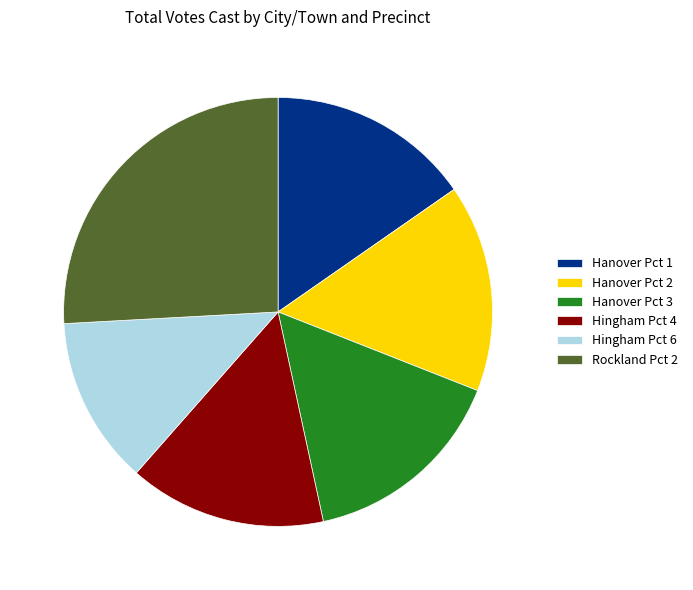

Do Rockland Pct 2 and Hanover Pct 1 together represent more than half of the pie?

No